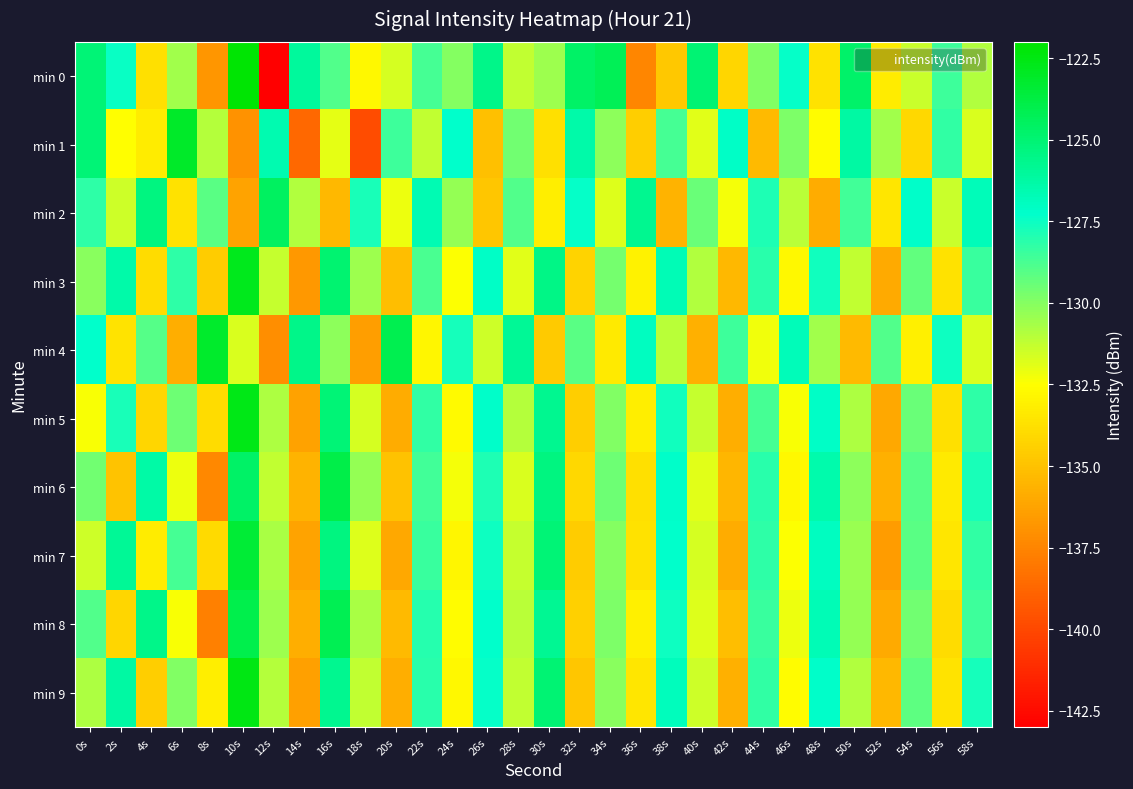

Reading right to left, transcribe all the data shown in this chart.

min 0: 58s=-130.9	56s=-128.6	54s=-131.4	52s=-133.3	50s=-124.7	48s=-133.7	46s=-127.4	44s=-130.0	42s=-134.2	40s=-125.0	38s=-134.8	36s=-137.5	34s=-124.2	32s=-124.7	30s=-130.5	28s=-131.2	26s=-125.6	24s=-130.0	22s=-128.7	20s=-131.6	18s=-132.7	16s=-128.9	14s=-126.1	12s=-143.0	10s=-122.1	8s=-136.8	6s=-130.6	4s=-133.8	2s=-127.5	0s=-125.1
min 1: 58s=-131.7	56s=-128.3	54s=-134.1	52s=-130.6	50s=-126.2	48s=-132.6	46s=-129.8	44s=-135.3	42s=-127.1	40s=-131.9	38s=-128.7	36s=-134.5	34s=-130.2	32s=-126.4	30s=-133.8	28s=-129.6	26s=-135.1	24s=-127.3	22s=-131.2	20s=-128.5	18s=-139.8	16s=-132.0	14s=-138.7	12s=-126.5	10s=-137.0	8s=-130.9	6s=-123.1	4s=-133.3	2s=-132.5	0s=-125.1
min 2: 58s=-126.8	56s=-131.4	54s=-127.2	52s=-133.5	50s=-128.6	48s=-135.9	46s=-131.1	44s=-127.9	42s=-132.3	40s=-129.4	38s=-135.6	36s=-125.7	34s=-131.8	32s=-127.4	30s=-133.2	28s=-128.9	26s=-134.8	24s=-130.3	22s=-126.6	20s=-132.1	18s=-127.8	16s=-135.4	14s=-130.9	12s=-124.5	10s=-136.2	8s=-129.1	6s=-133.7	4s=-125.3	2s=-131.5	0s=-128.2
min 3: 58s=-128.4	56s=-133.7	54s=-129.3	52s=-136.0	50s=-131.2	48s=-127.6	46s=-132.8	44s=-128.1	42s=-135.4	40s=-130.9	38s=-126.7	36s=-133.0	34s=-129.7	32s=-134.3	30s=-125.5	28s=-131.9	26s=-127.1	24s=-132.5	22s=-128.8	20s=-135.2	18s=-130.5	16s=-124.9	14s=-136.7	12s=-131.3	10s=-122.8	8s=-134.6	6s=-128.2	4s=-133.9	2s=-126.4	0s=-130.1
min 4: 58s=-131.7	56s=-127.5	54s=-133.1	52s=-128.9	50s=-135.3	48s=-130.6	46s=-126.8	44s=-132.2	42s=-128.5	40s=-135.7	38s=-131.1	36s=-127.0	34s=-133.4	32s=-129.1	30s=-134.7	28s=-125.9	26s=-131.5	24s=-127.7	22s=-132.9	20s=-124.1	18s=-136.5	16s=-130.2	14s=-125.6	12s=-137.1	10s=-131.7	8s=-123.2	6s=-135.8	4s=-129.0	2s=-133.6	0s=-127.3
min 5: 58s=-128.2	56s=-133.8	54s=-129.4	52s=-136.1	50s=-130.8	48s=-127.1	46s=-132.4	44s=-128.7	42s=-135.8	40s=-131.3	38s=-127.6	36s=-133.2	34s=-129.9	32s=-134.5	30s=-125.7	28s=-131.0	26s=-127.2	24s=-132.7	22s=-128.3	20s=-135.9	18s=-131.6	16s=-125.1	14s=-136.3	12s=-130.8	10s=-122.6	8s=-133.9	6s=-129.5	4s=-134.2	2s=-127.8	0s=-132.4
min 6: 58s=-127.8	56s=-133.4	54s=-129.0	52s=-135.7	50s=-130.2	48s=-126.5	46s=-132.8	44s=-128.1	42s=-135.5	40s=-131.9	38s=-127.2	36s=-133.8	34s=-129.5	32s=-134.1	30s=-125.3	28s=-131.7	26s=-127.9	24s=-132.3	22s=-128.6	20s=-135.0	18s=-130.3	16s=-123.9	14s=-135.6	12s=-131.2	10s=-124.7	8s=-137.4	6s=-132.1	4s=-126.3	2s=-134.9	0s=-129.6
min 7: 58s=-128.3	56s=-133.5	54s=-129.1	52s=-136.6	50s=-130.4	48s=-127.0	46s=-132.5	44s=-128.2	42s=-135.9	40s=-131.6	38s=-127.3	36s=-133.7	34s=-130.0	32s=-134.6	30s=-125.1	28s=-131.3	26s=-127.5	24s=-132.9	22s=-128.4	20s=-136.1	18s=-131.8	16s=-125.3	14s=-136.2	12s=-130.7	10s=-123.4	8s=-134.0	6s=-128.7	4s=-133.3	2s=-125.9	0s=-131.5
min 8: 58s=-128.5	56s=-133.9	54s=-129.6	52s=-136.0	50s=-130.3	48s=-126.7	46s=-132.1	44s=-128.4	42s=-135.2	40s=-131.8	38s=-127.5	36s=-133.1	34s=-129.8	32s=-134.4	30s=-125.8	28s=-131.1	26s=-127.3	24s=-132.6	22s=-128.0	20s=-135.3	18s=-130.7	16s=-124.2	14s=-135.8	12s=-130.5	10s=-124.0	8s=-137.7	6s=-132.4	4s=-125.6	2s=-134.2	0s=-128.9
min 9: 58s=-127.7	56s=-133.6	54s=-129.2	52s=-135.4	50s=-130.9	48s=-127.2	46s=-132.6	44s=-128.3	42s=-135.7	40s=-131.5	38s=-126.9	36s=-133.5	34s=-130.1	32s=-134.8	30s=-125.0	28s=-131.2	26s=-127.4	24s=-132.8	22s=-128.1	20s=-135.8	18s=-131.2	16s=-125.7	14s=-136.4	12s=-131.0	10s=-122.5	8s=-133.2	6s=-129.9	4s=-134.5	2s=-126.2	0s=-130.8